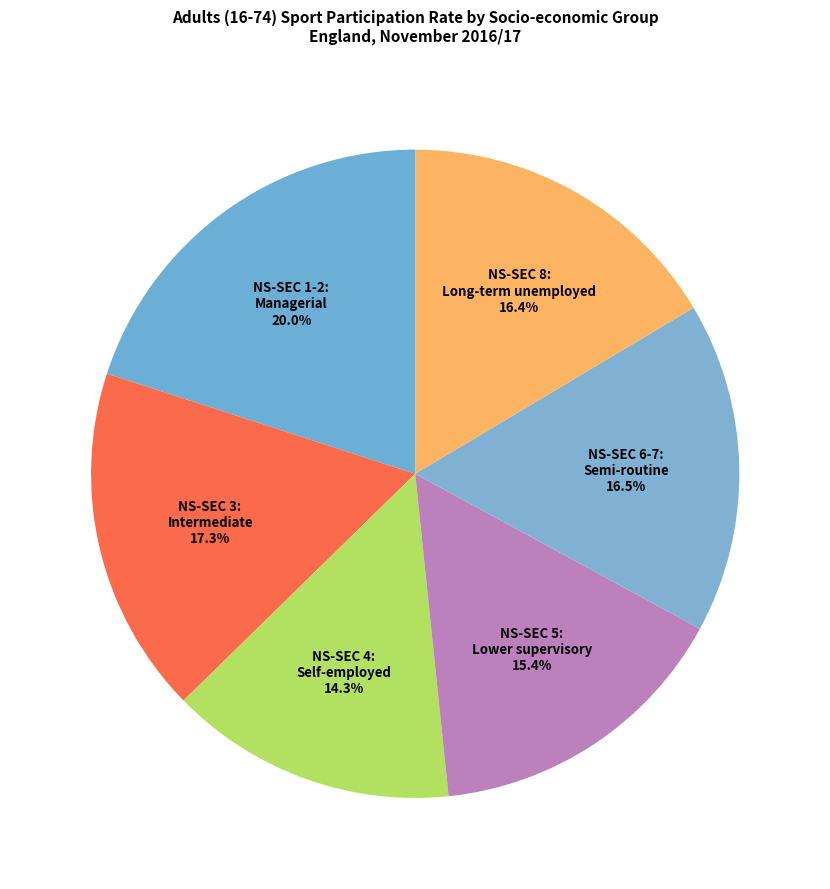

How many segments does this pie chart have?

6